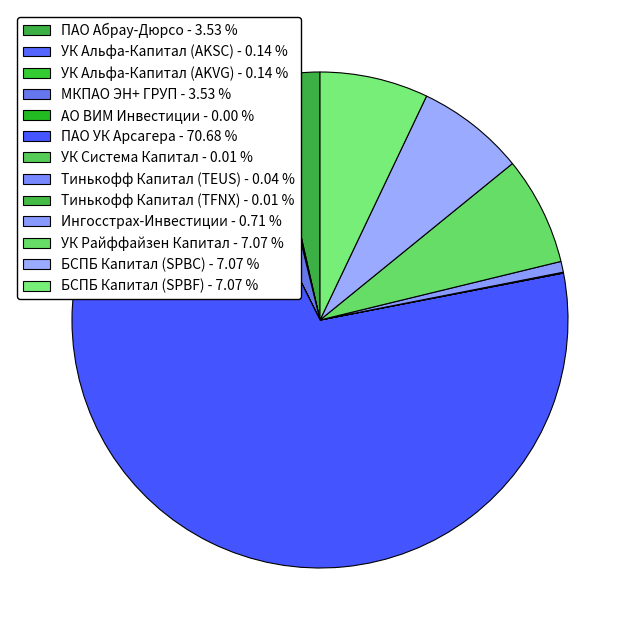

Rank the categories by value from highest to lowest.

ПАО УК Арсагера, УК Райффайзен Капитал, БСПБ Капитал (SPBC), БСПБ Капитал (SPBF), ПАО Абрау-Дюрсо, МКПАО ЭН+ ГРУП, Ингосстрах-Инвестиции, УК Альфа-Капитал (AKSC), УК Альфа-Капитал (AKVG), Тинькофф Капитал (TEUS), Тинькофф Капитал (TFNX), УК Система Капитал, АО ВИМ Инвестиции